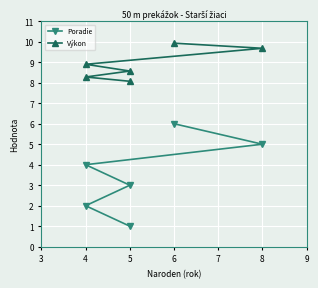

Reading left to right, list all the values displayed in this chart.

Poradie: 1.0	2.0	3.0	4.0	5.0	6.0
Výkon: 8.1	8.3	8.6	8.9	9.7	9.9